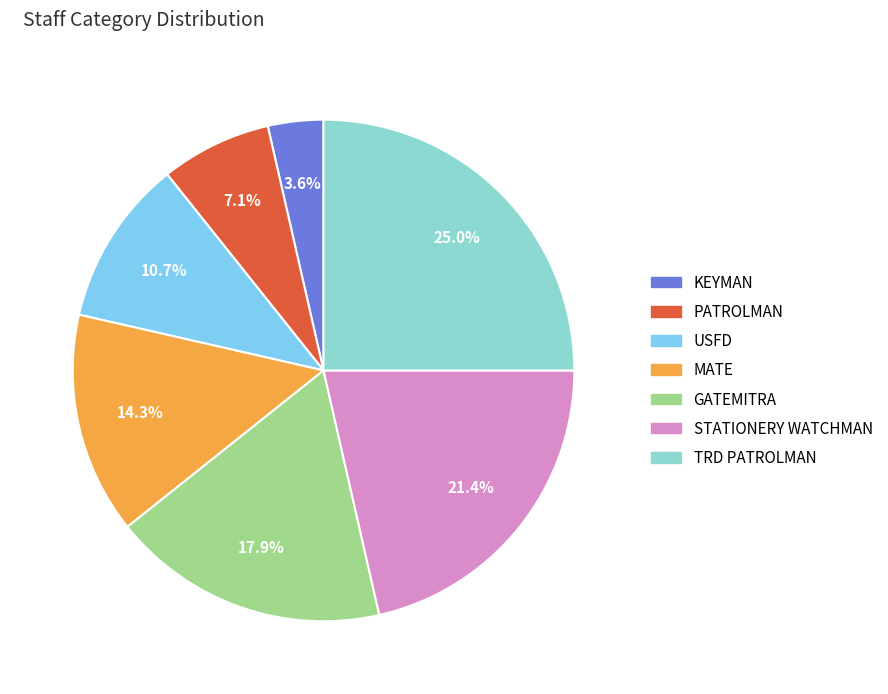

Is STATIONERY WATCHMAN the majority of the pie?

No